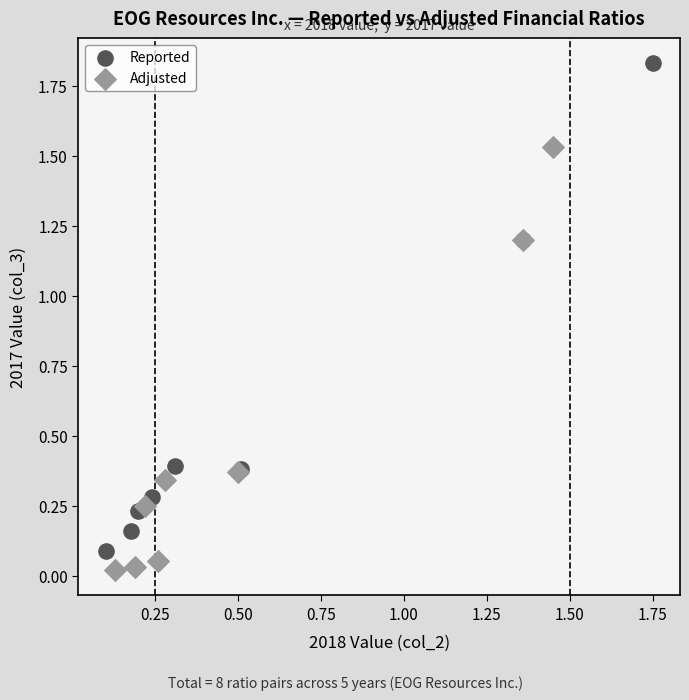

Which series contains the highest Y value?

Reported